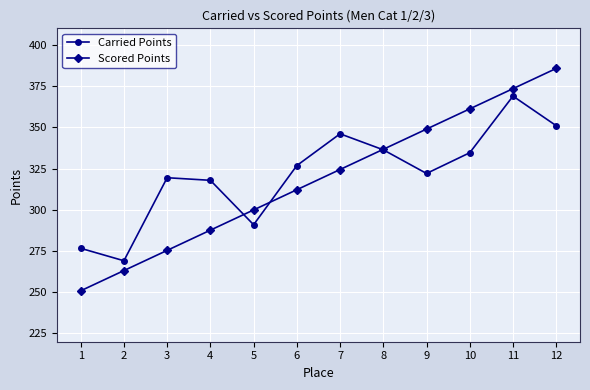

What is the smallest value displayed?

250.9